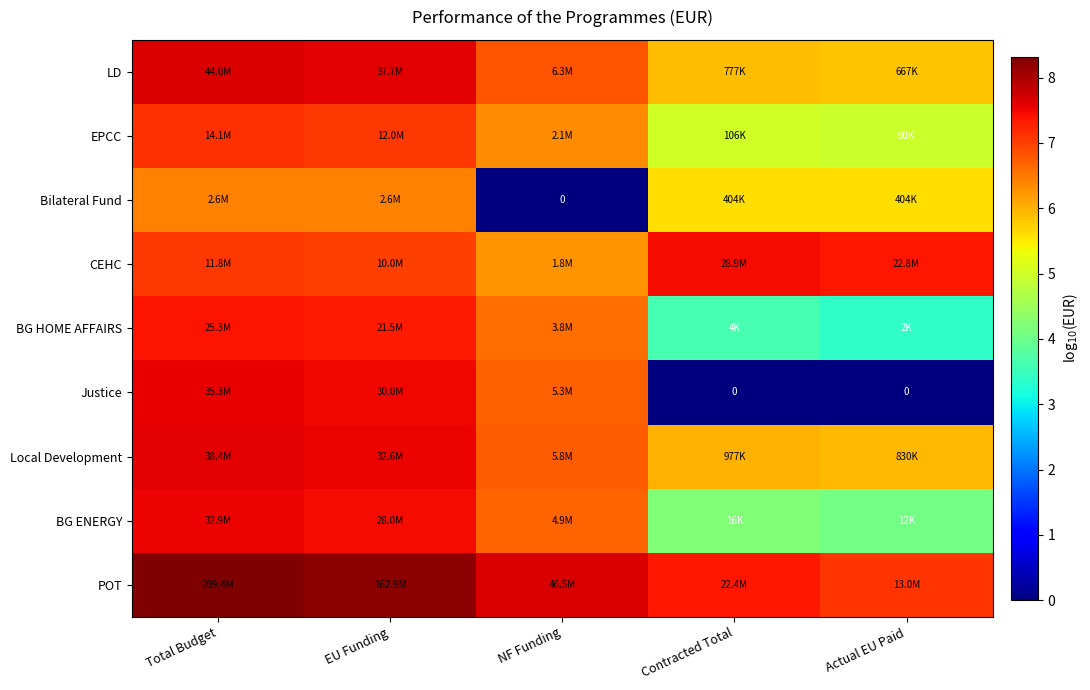

Between Total Budget and Actual EU Paid, which series saw the biggest shift?

Justice